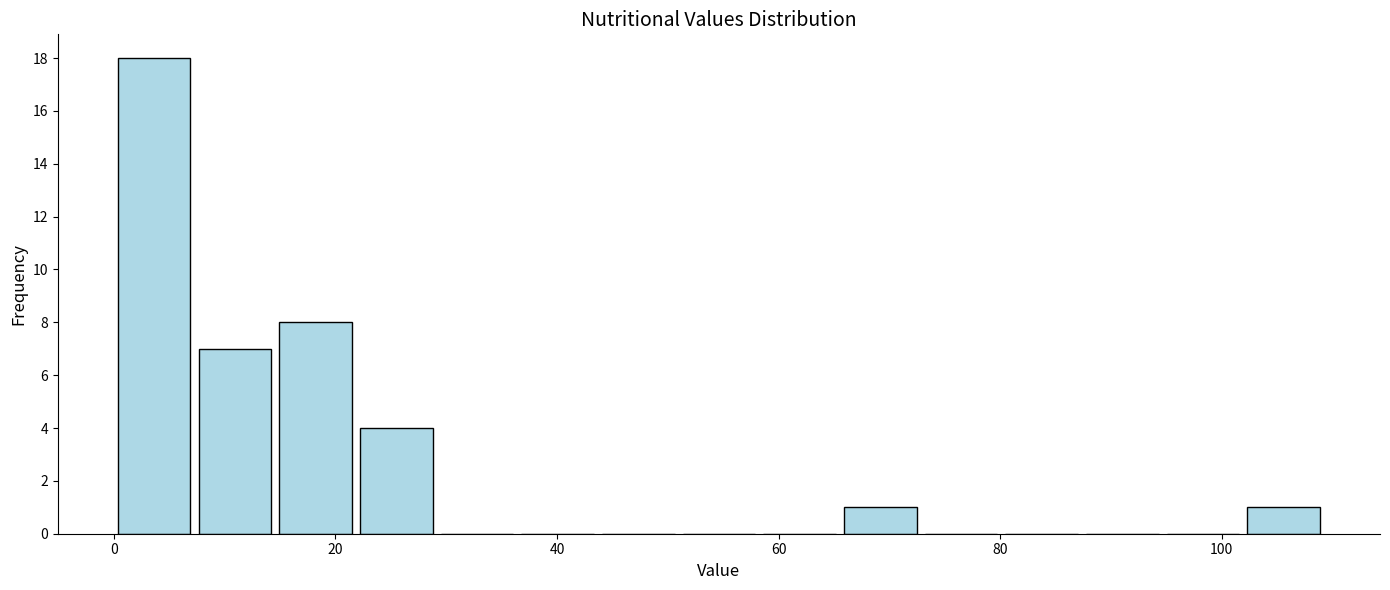

Around what value on the x-axis is the tallest bar? Give the approximate position of its centre, as read against the axis.

4